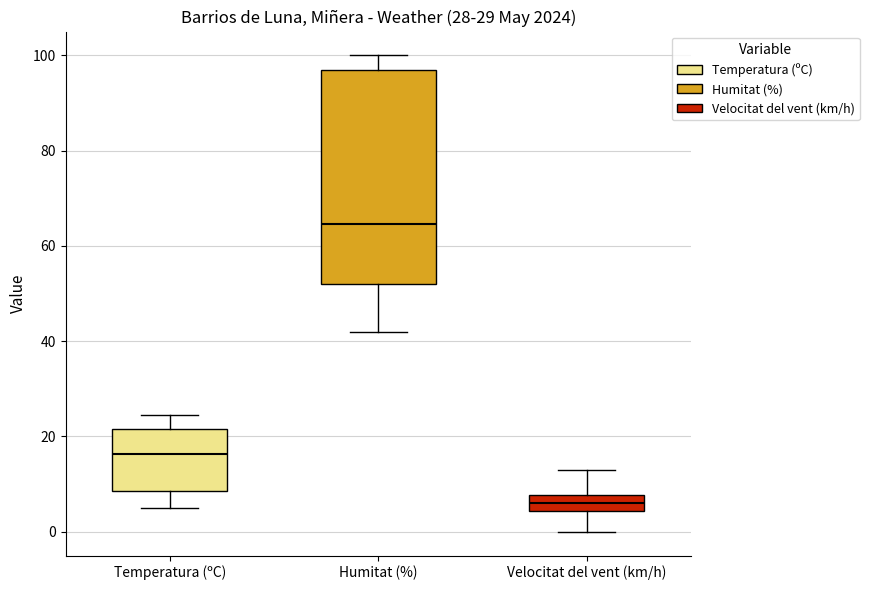

Which box is the tallest, from its lower edge to its upper edge?

Humitat (%)